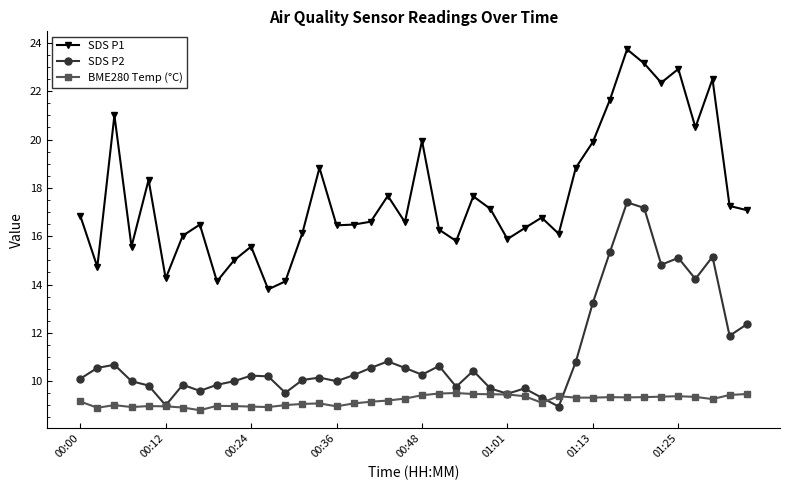

What is the minimum value shown in the chart?

8.8